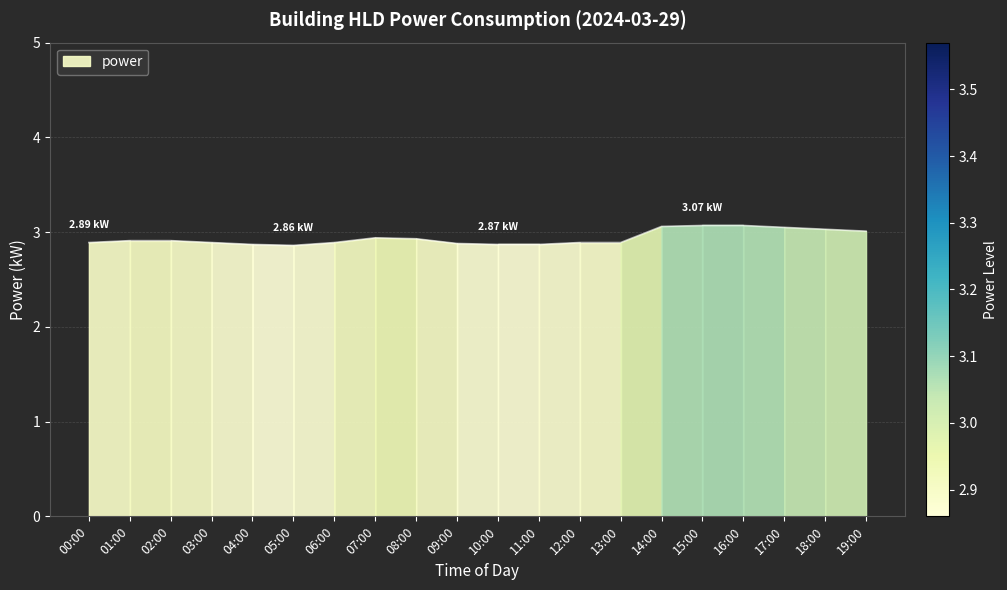

Between 09:00 and 19:00, which is larger?

19:00